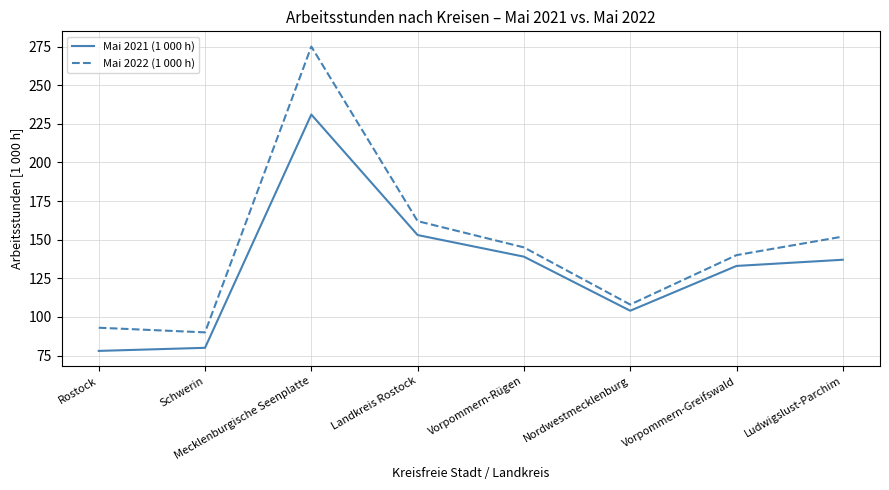

What is the maximum value for Mai 2022 (1 000 h)?

275